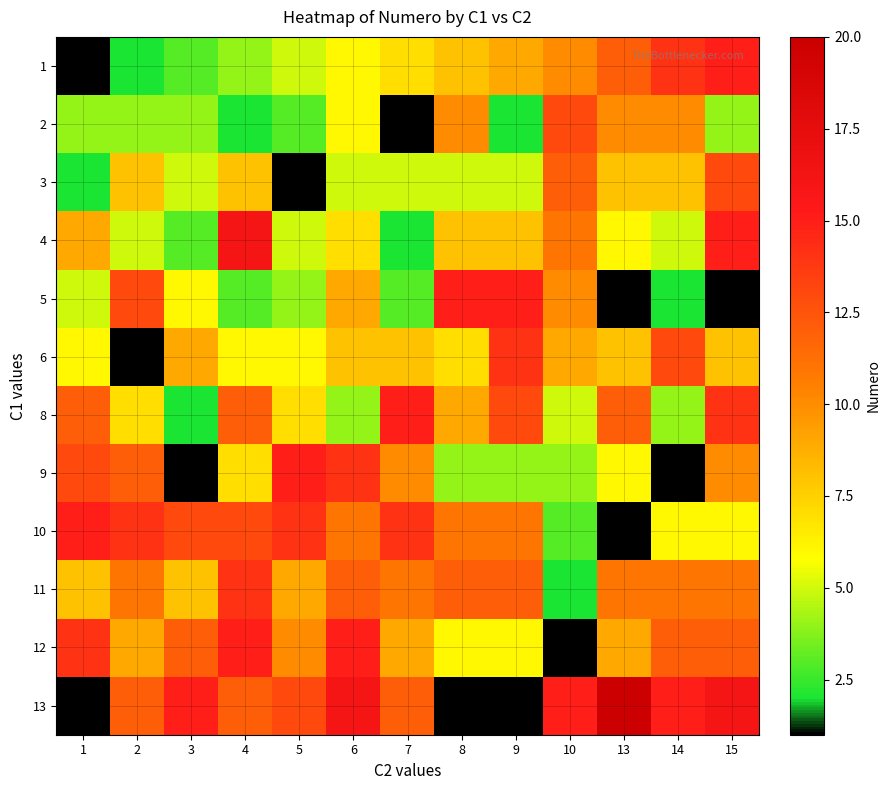

Which series changed the most between 5 and 10?

3